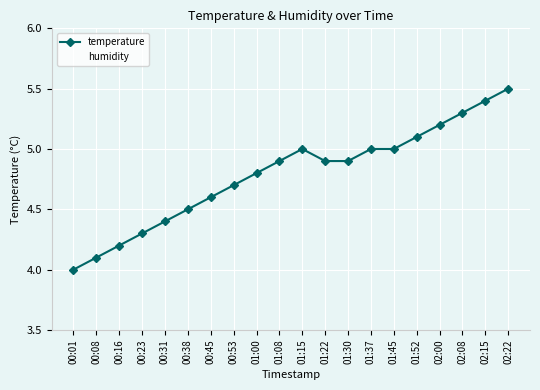

What value does the temperature series have at 01:45?

5.0